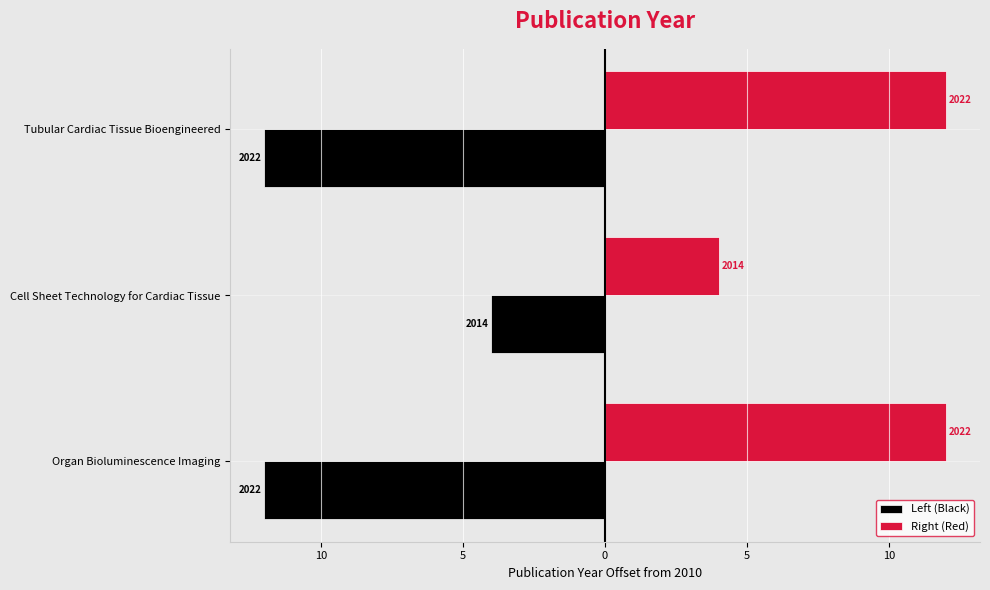

What is the value of the Left (Black) bar at the 2nd from the left?

-4